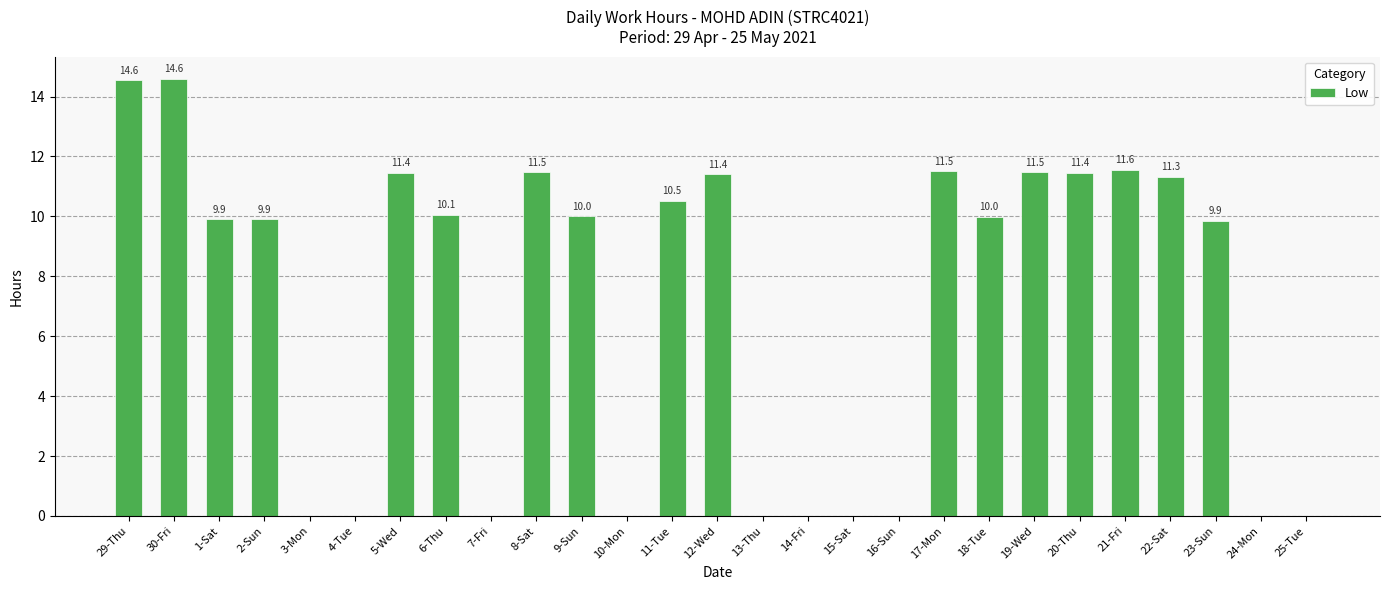

The chart shows a value of 9.9 at 23-Sun. True or false?

True